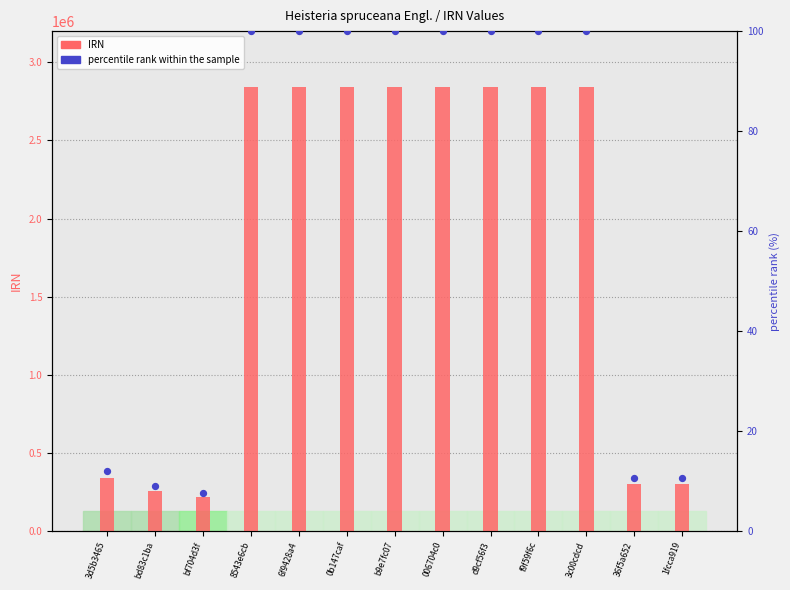

Which series has the widest spread of Y values?

IRN